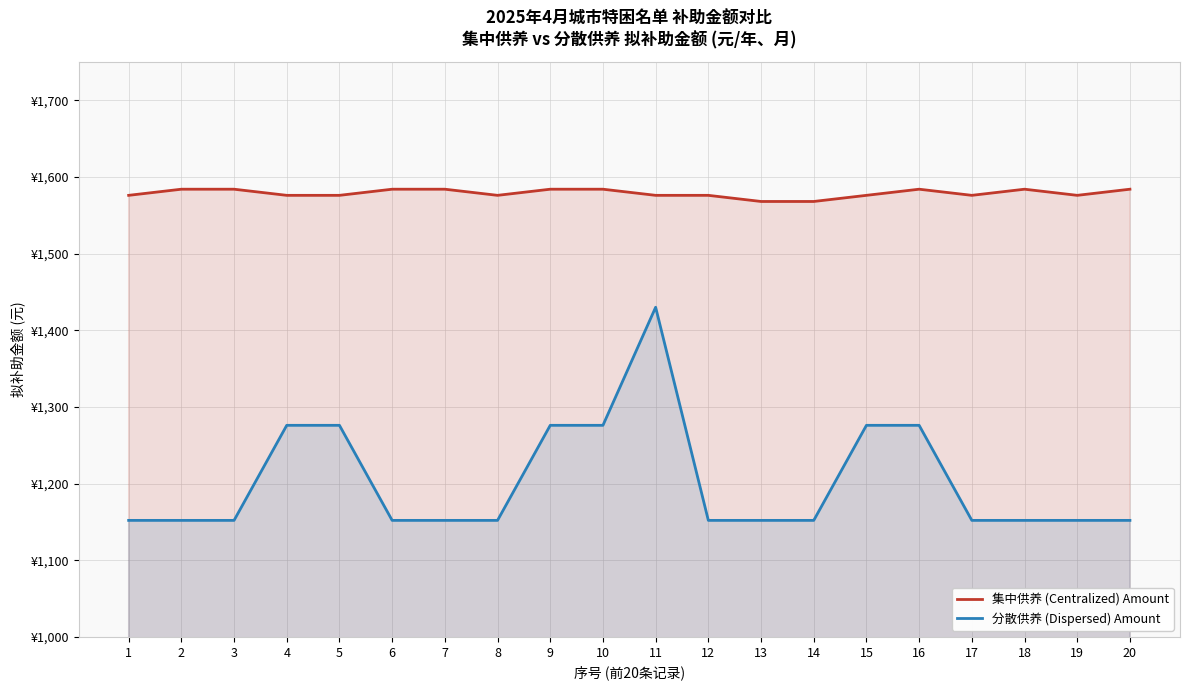

Which label corresponds to the largest value in the chart?

2